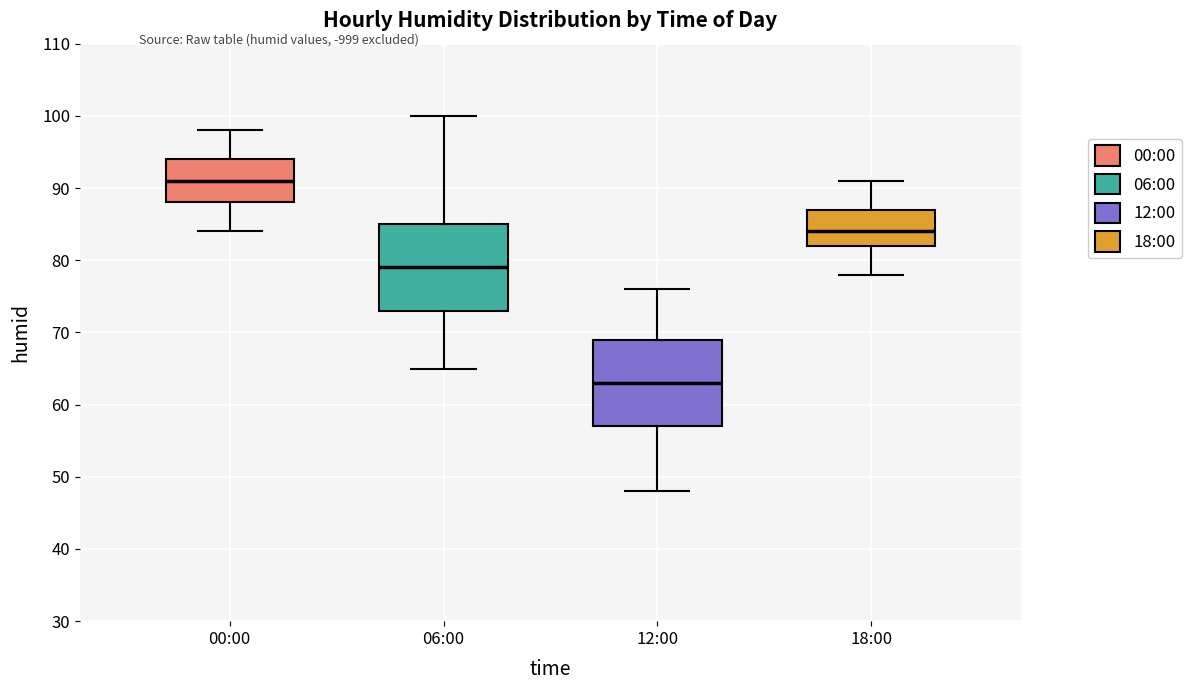

Reading left to right, transcribe this box plot: for each box, give where its median line is, the range the box spans, and where its two whiskers end, as read against the y-axis. The values are not printed on the chart, so give them approximately, as read against the axis.

00:00: median 91, box 88 to 94, whiskers 84 to 98
06:00: median 79, box 73 to 85, whiskers 65 to 100
12:00: median 63, box 57 to 69, whiskers 48 to 76
18:00: median 84, box 82 to 87, whiskers 78 to 91